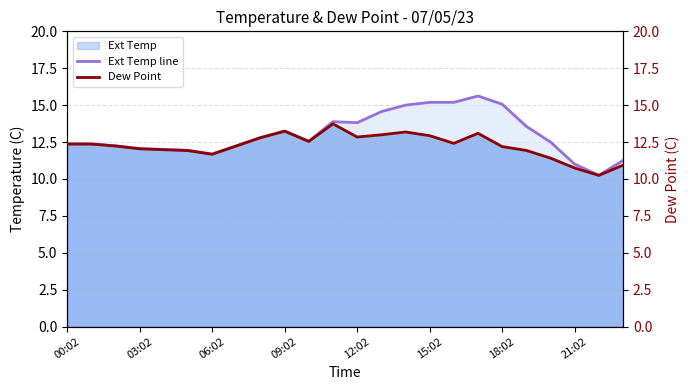

Is it true that Ext Temp equals 20.7 at 15:02?

False